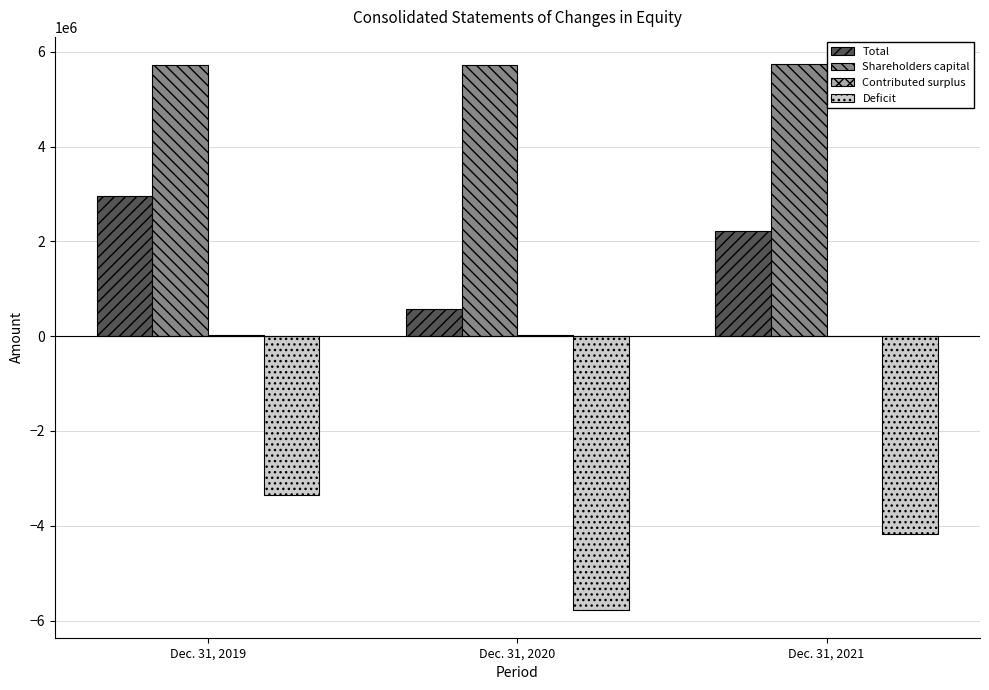

What is the spread (max minus min) of values at Dec. 31, 2020?

11513944